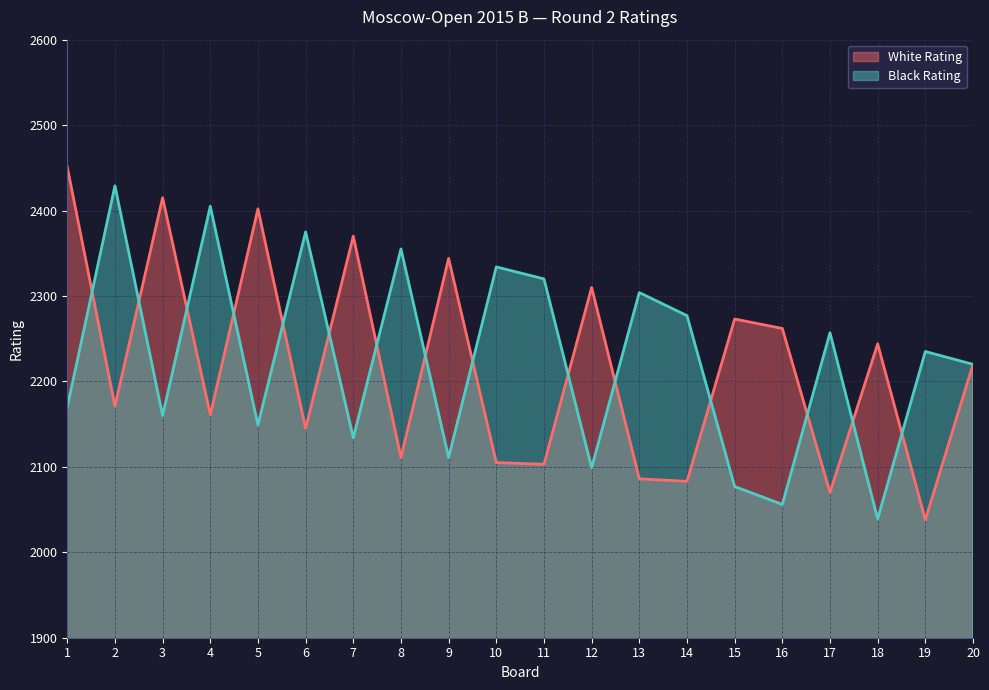

Rank the series by their maximum value, from lowest to highest.

Black Rating, White Rating